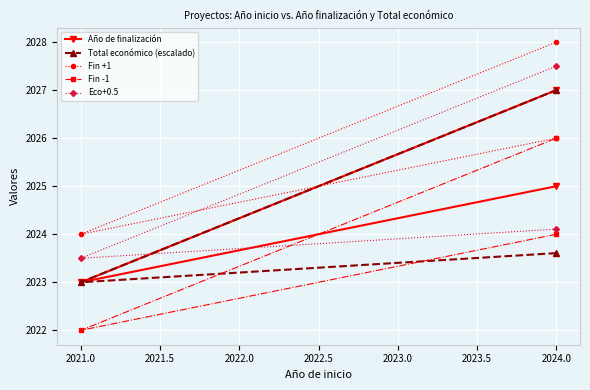

How many data points in Total económico (escalado) are above 2023?

2